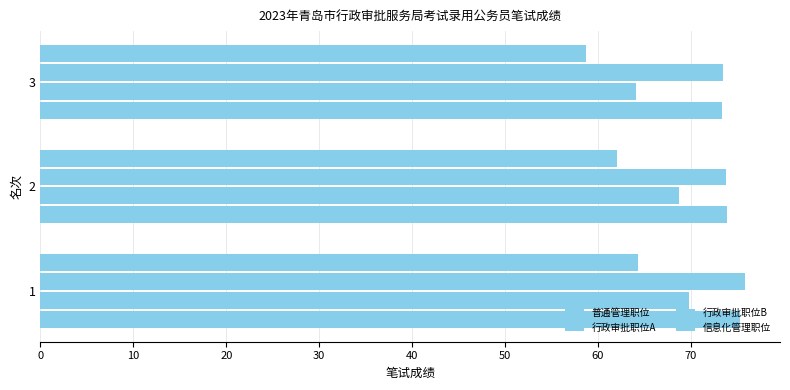

What is the greatest value displayed?

75.8